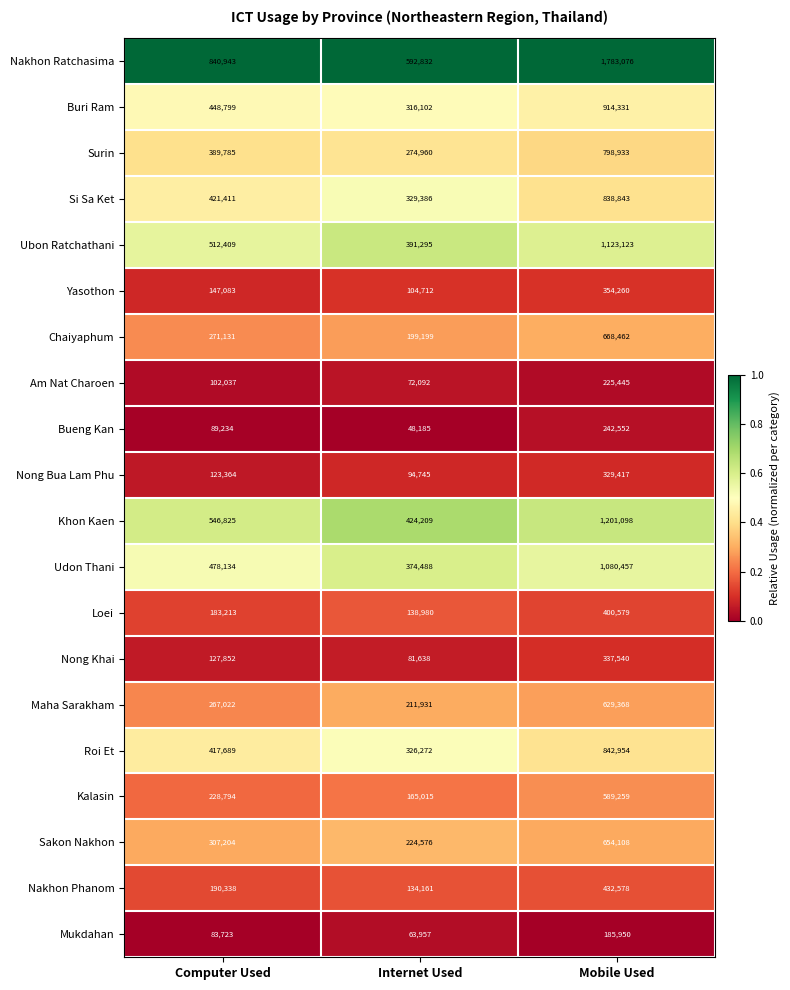

How many distinct data groups are displayed?

20